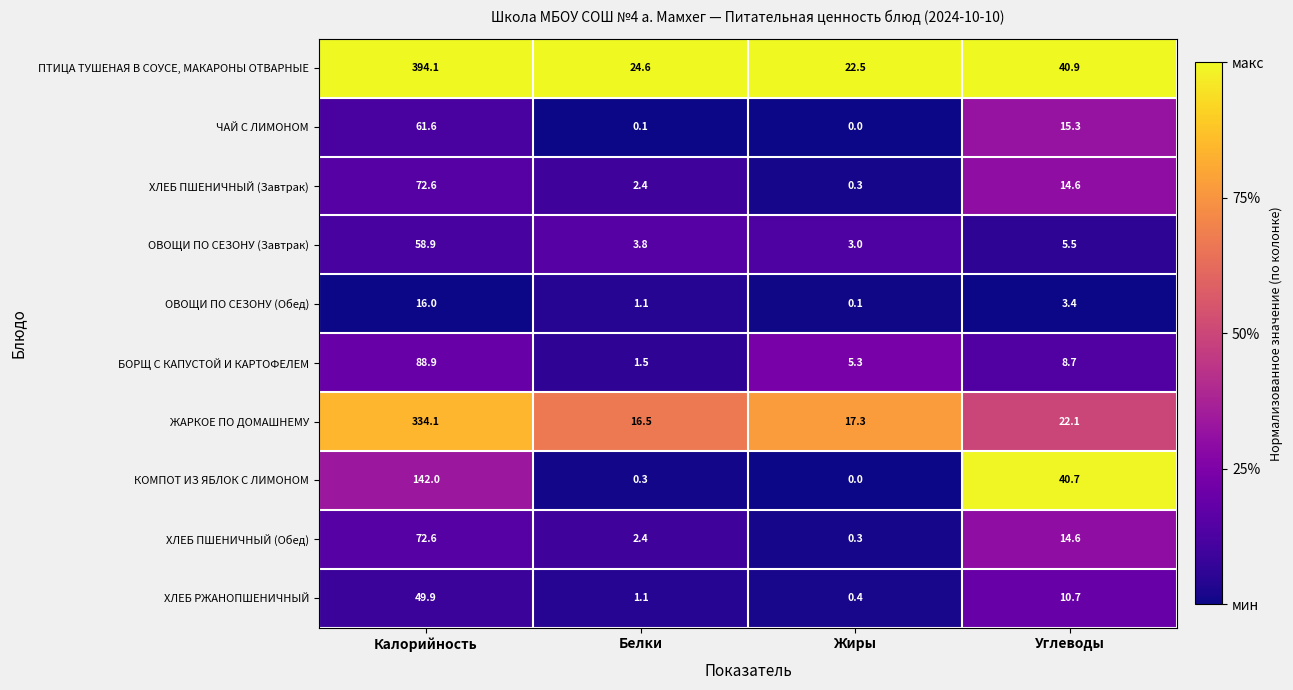

What is the average value of the ХЛЕБ ПШЕНИЧНЫЙ (Обед) series?

22.5